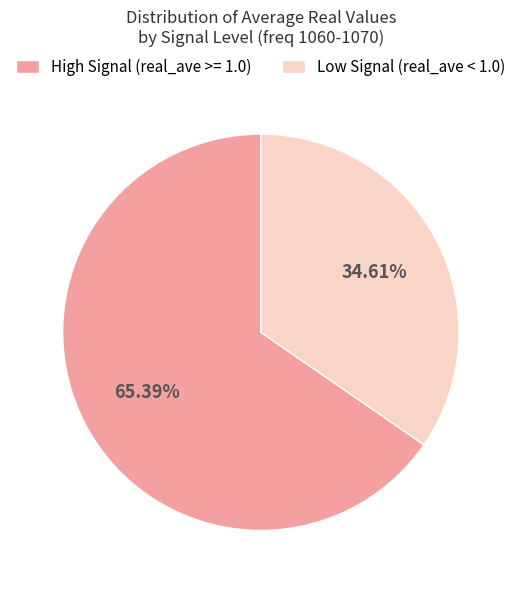

Is there a majority slice in this chart?

Yes